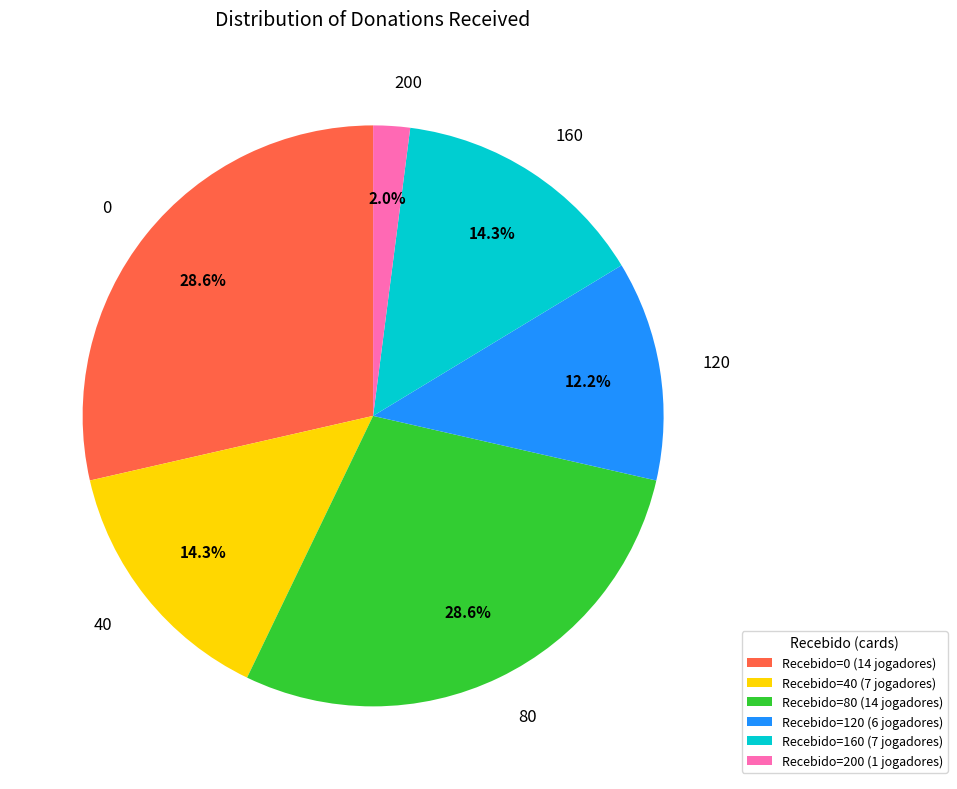

Is it true that 40 is 14% of the pie?

True